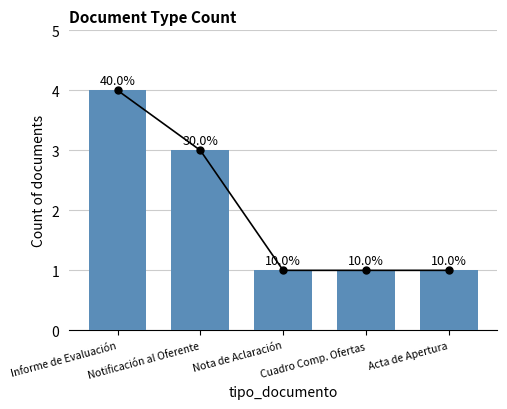

Is it true that the value at Cuadro Comp. Ofertas is 1?

True